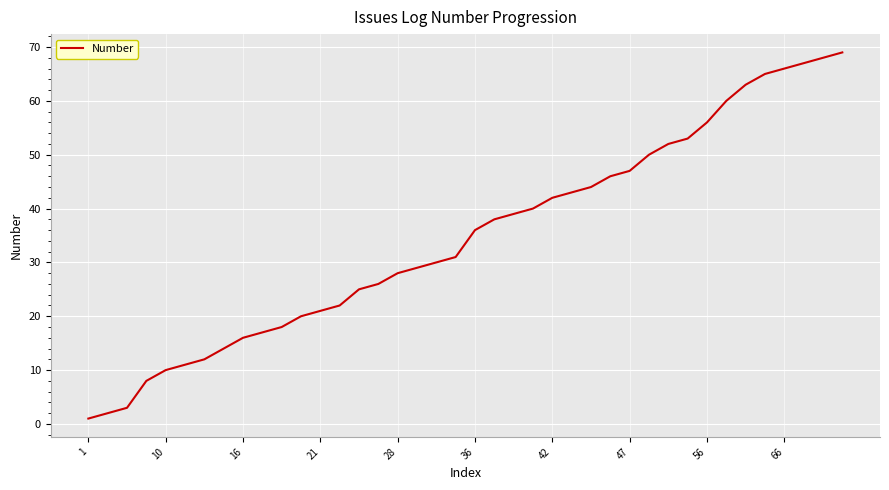

Reading left to right, list all the values displayed in this chart.

1	2	3	8	10	11	12	14	16	17	18	20	21	22	25	26	28	29	30	31	36	38	39	40	42	43	44	46	47	50	52	53	56	60	63	65	66	67	68	69